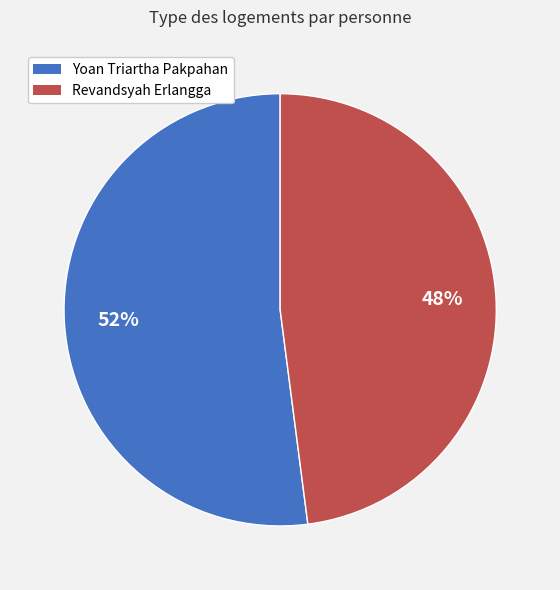

Which slice is the smallest?

Revandsyah Erlangga